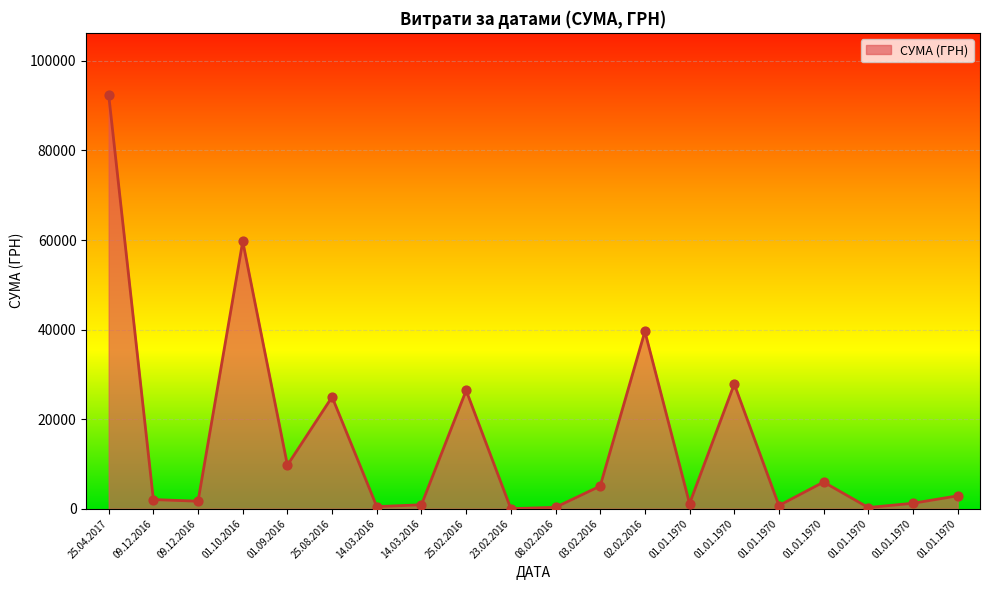

How many lines are shown in the chart?

1